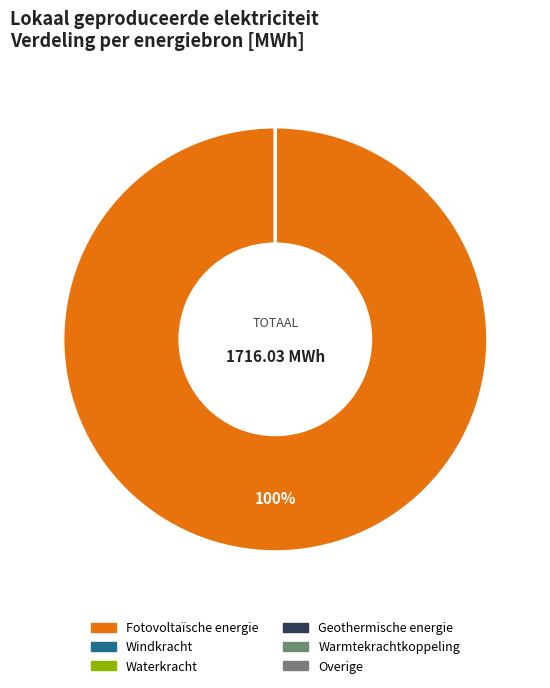

Which slice is the smallest?

Windkracht